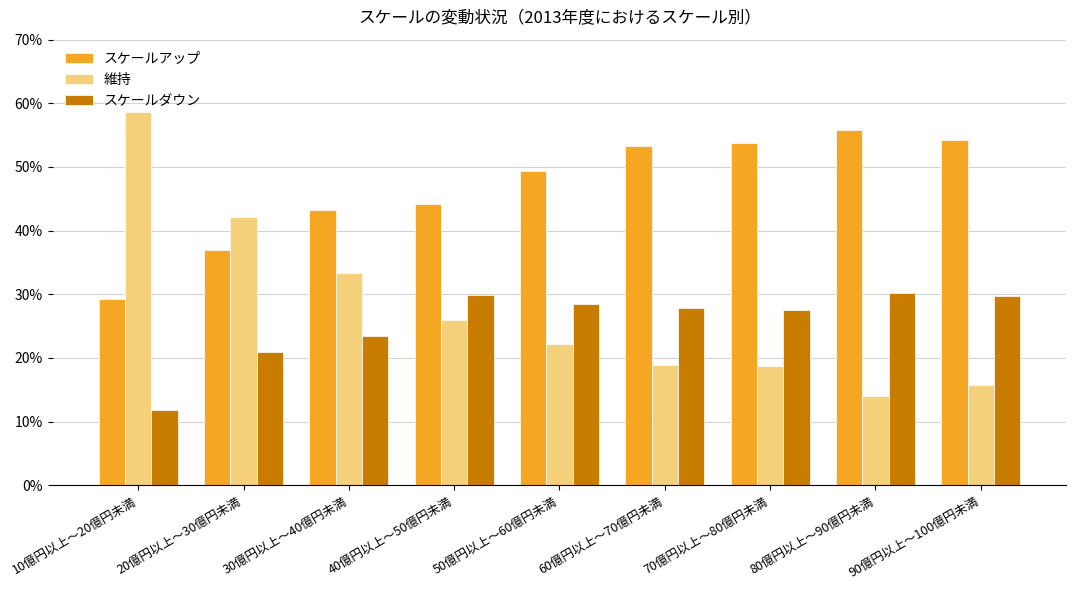

True or false: 維持 has a value of 0.2 at 90億円以上～100億円未満.

True